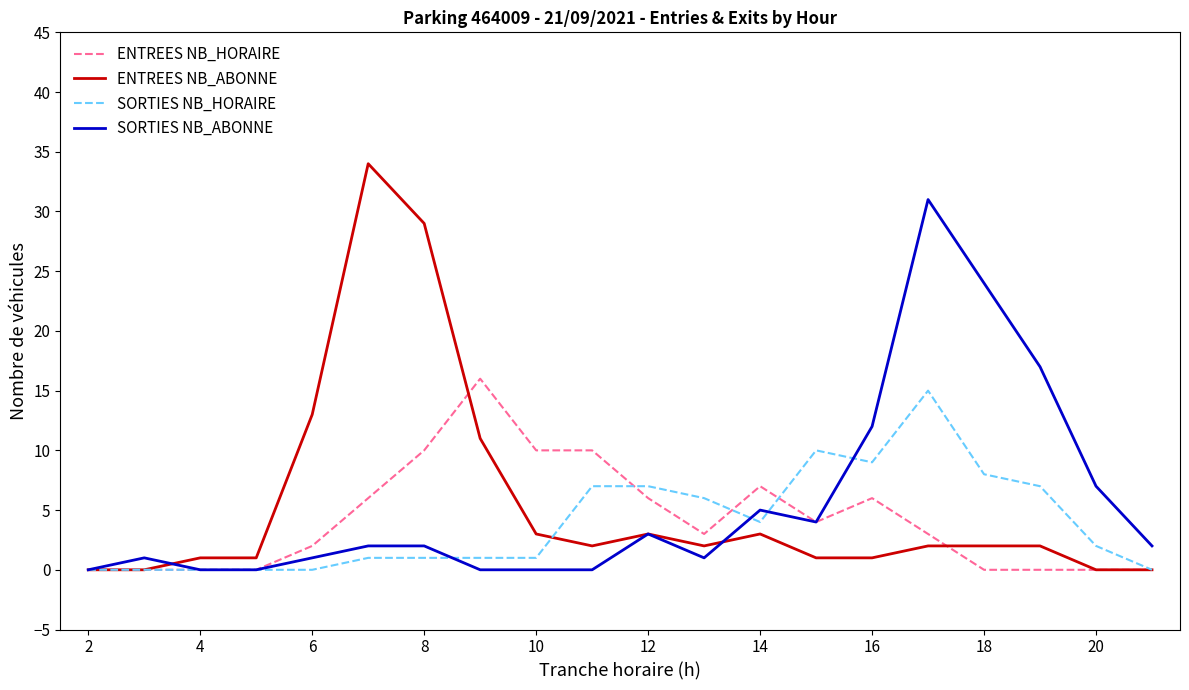

What is the greatest value displayed?

34